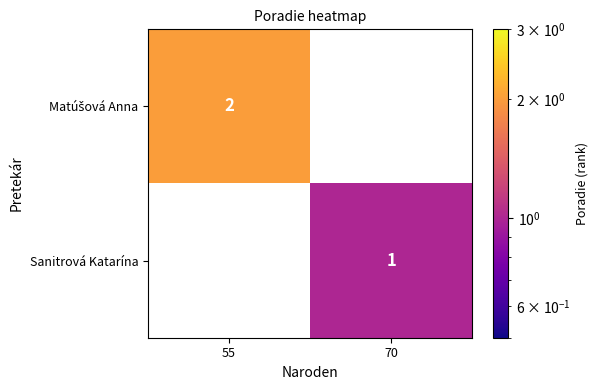

The Sanitrová Katarína series shows 0 at 70. True or false?

False